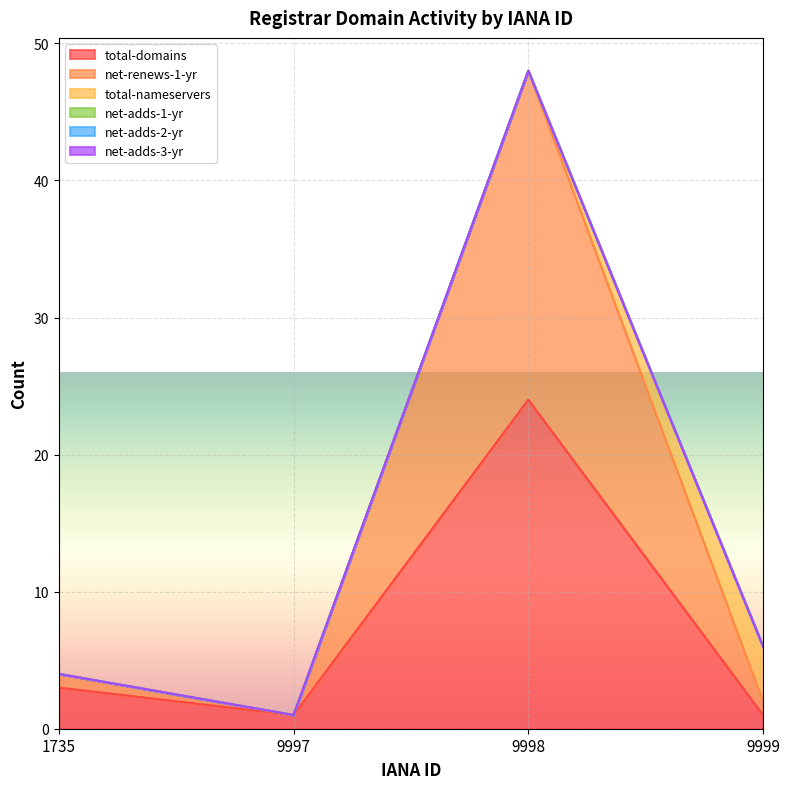

Reading left to right, list all the values displayed in this chart.

total-domains: 1735=3	9997=1	9998=24	9999=1
net-renews-1-yr: 1735=1	9997=0	9998=24	9999=1
total-nameservers: 1735=0	9997=0	9998=0	9999=4
net-adds-1-yr: 1735=0	9997=0	9998=0	9999=0
net-adds-2-yr: 1735=0	9997=0	9998=0	9999=0
net-adds-3-yr: 1735=0	9997=0	9998=0	9999=0